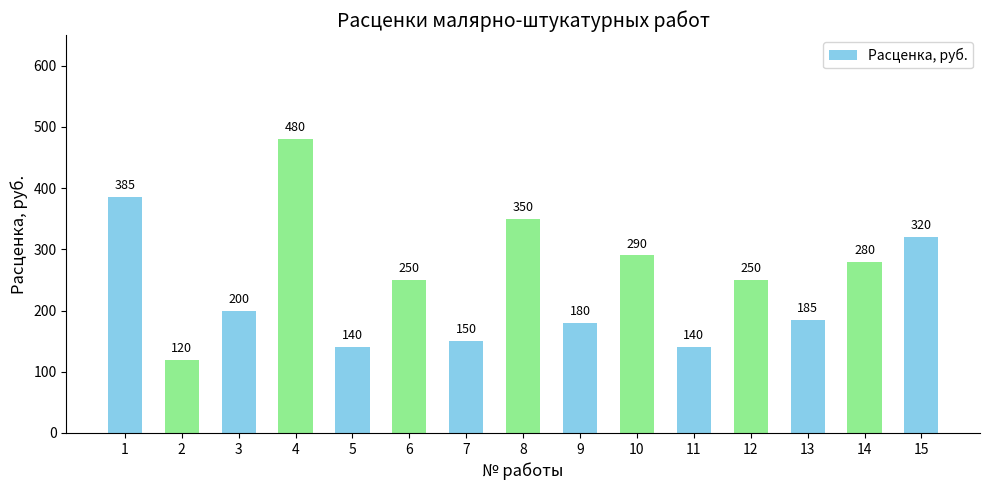

True or false: the data shows 320 at 15.

True